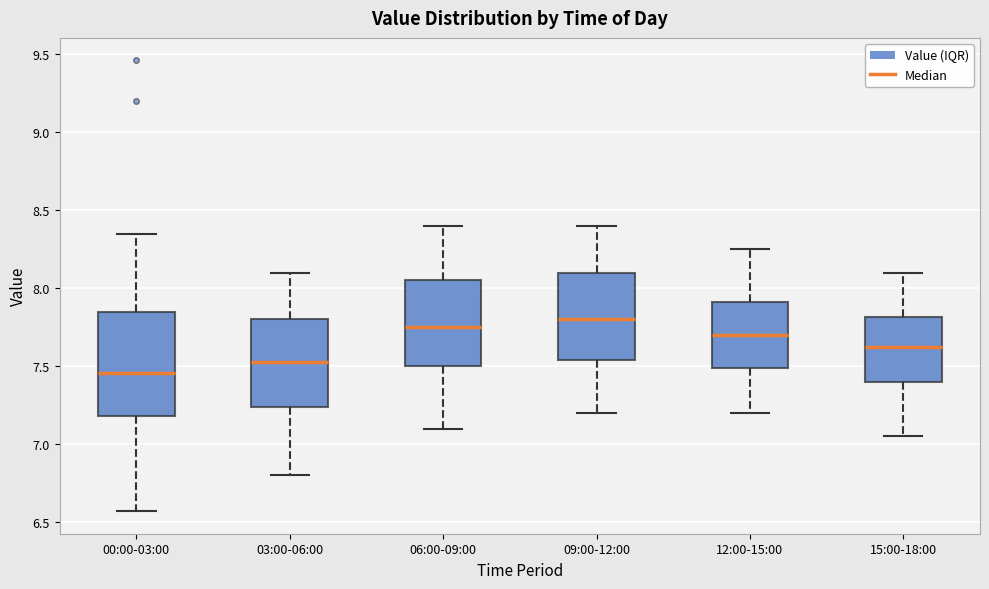

Where does the lower whisker of the box for 15:00-18:00 end on the y-axis? The values are not printed on the chart, so give them approximately, as read against the axis.

7.05